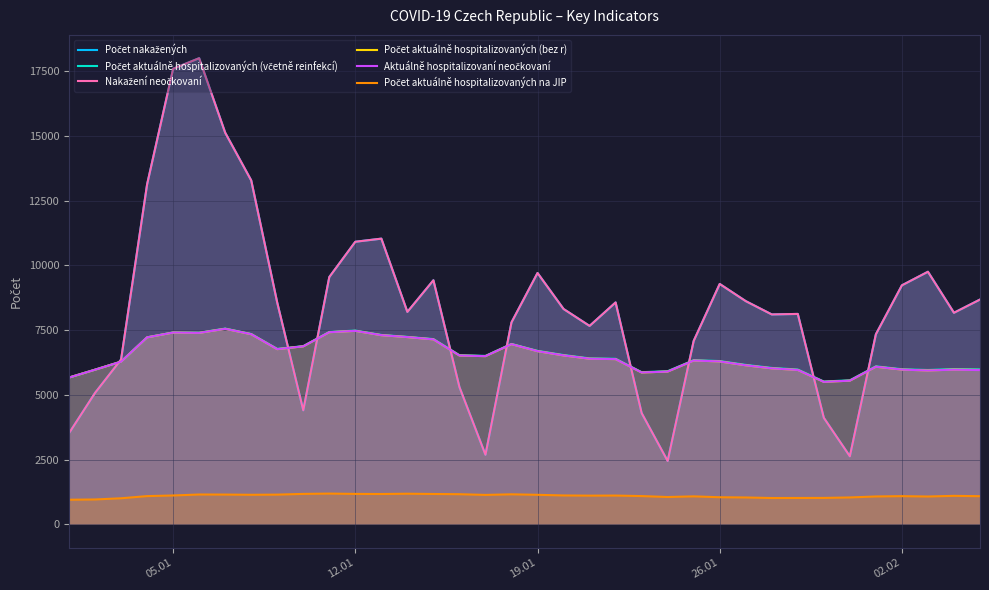

At how many categories does at least one series exceed 8402?

17